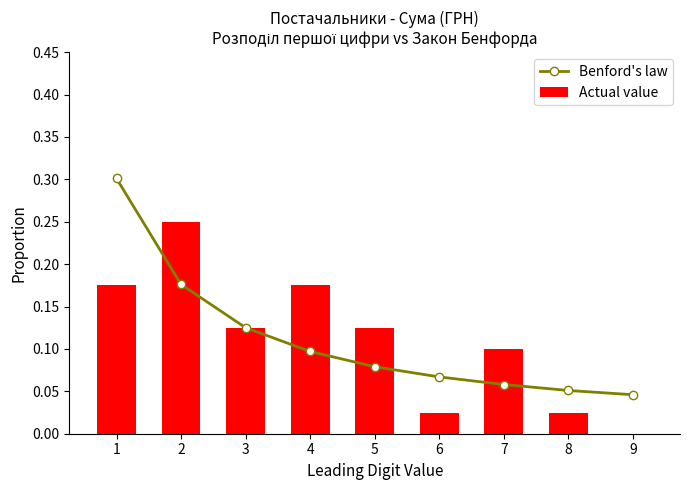

What is the maximum value shown in the chart?

0.3